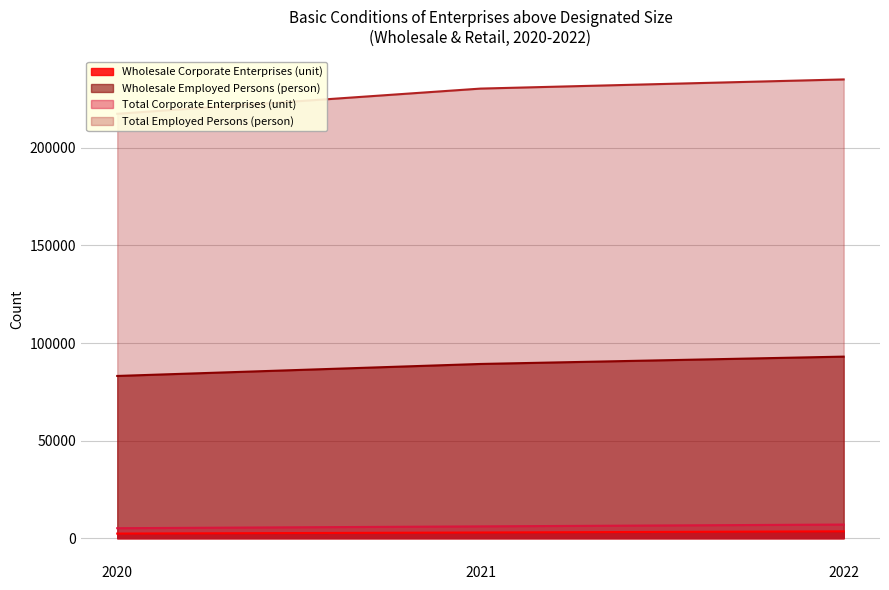

How many data points in Total Employed Persons (person) are less than 230400?

1